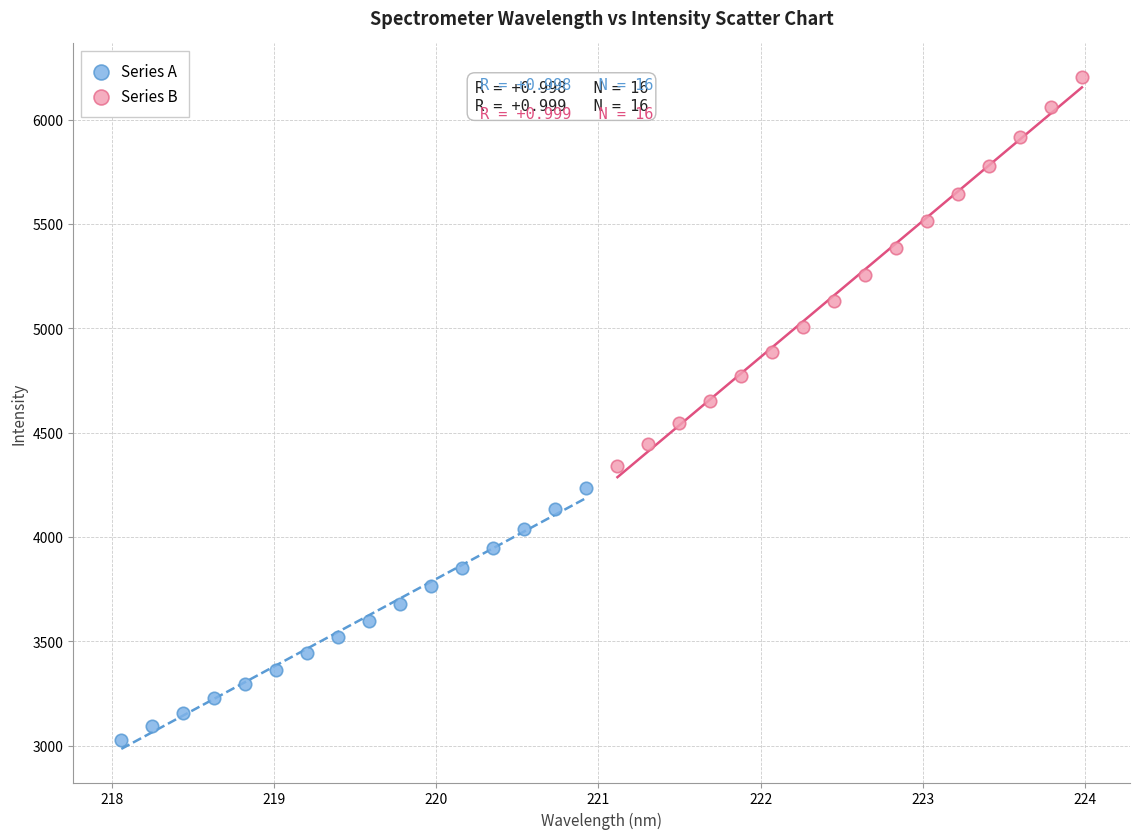

Which series reaches the maximum Y coordinate?

Series B